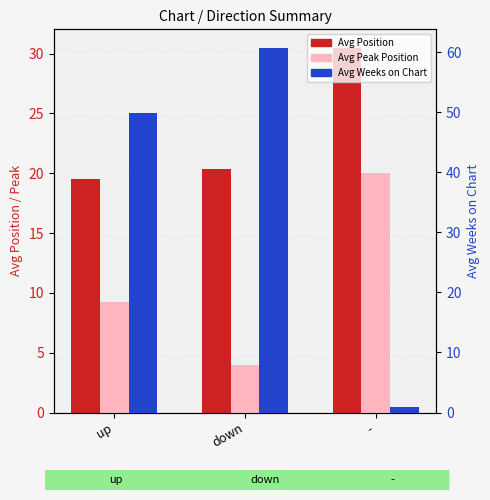

Reading left to right, what are all the values shown in this chart?

Avg Position: up=19.6	down=20.4	-=30.5
Avg Peak Position: up=9.3	down=4.0	-=20.0
Avg Weeks on Chart: up=49.8	down=60.8	-=1.0